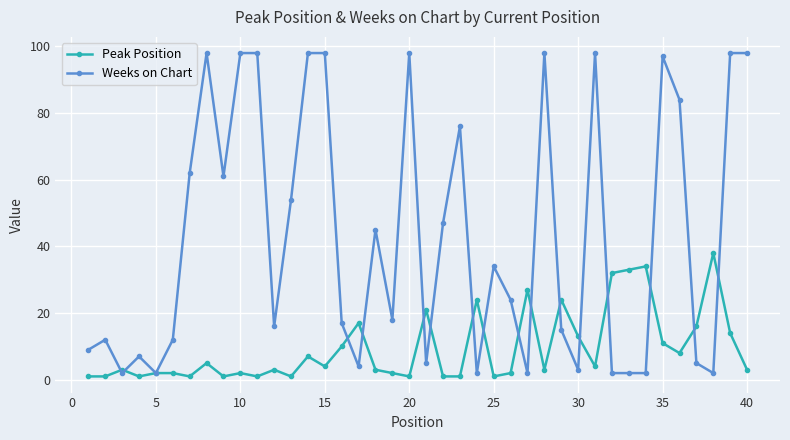

True or false: Weeks on Chart has more than 0 interior local peaks.

True